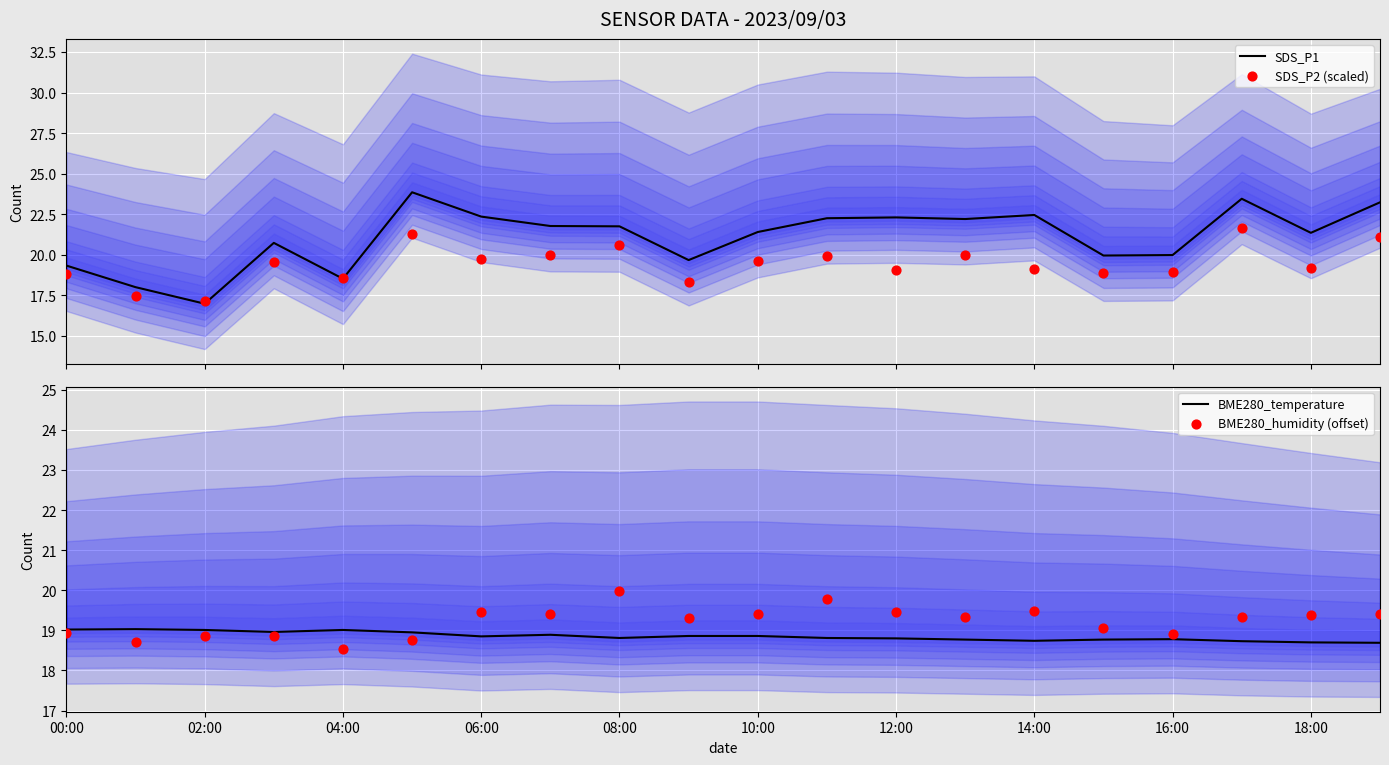

Which series has the widest spread of Y values?

SDS_P1